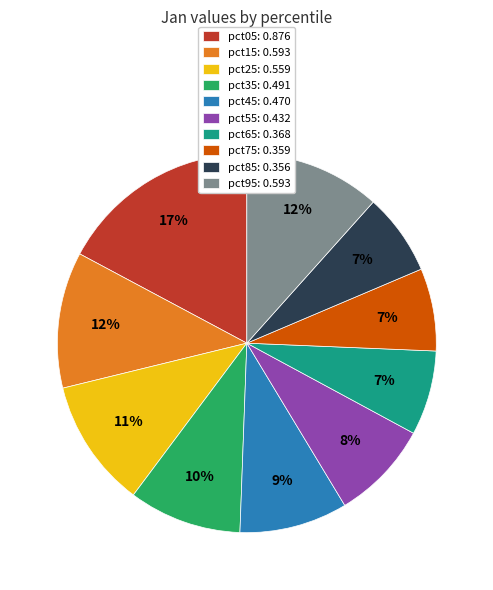

The pct05 slice represents 17% of the pie. True or false?

True